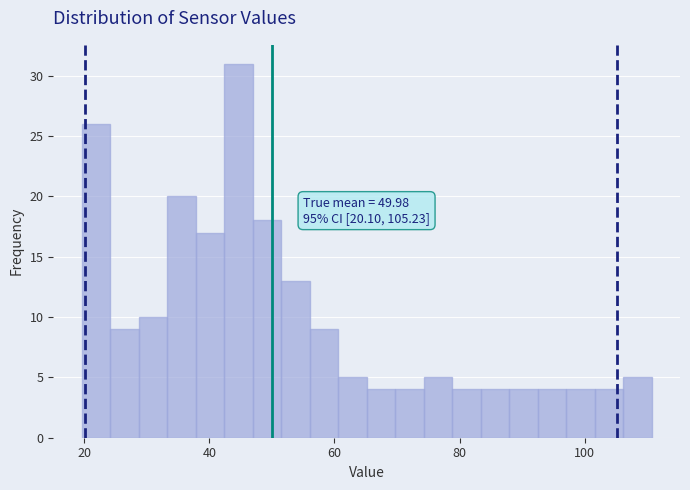

Around what value on the x-axis is the tallest bar? Give the approximate position of its centre, as read against the axis.

44